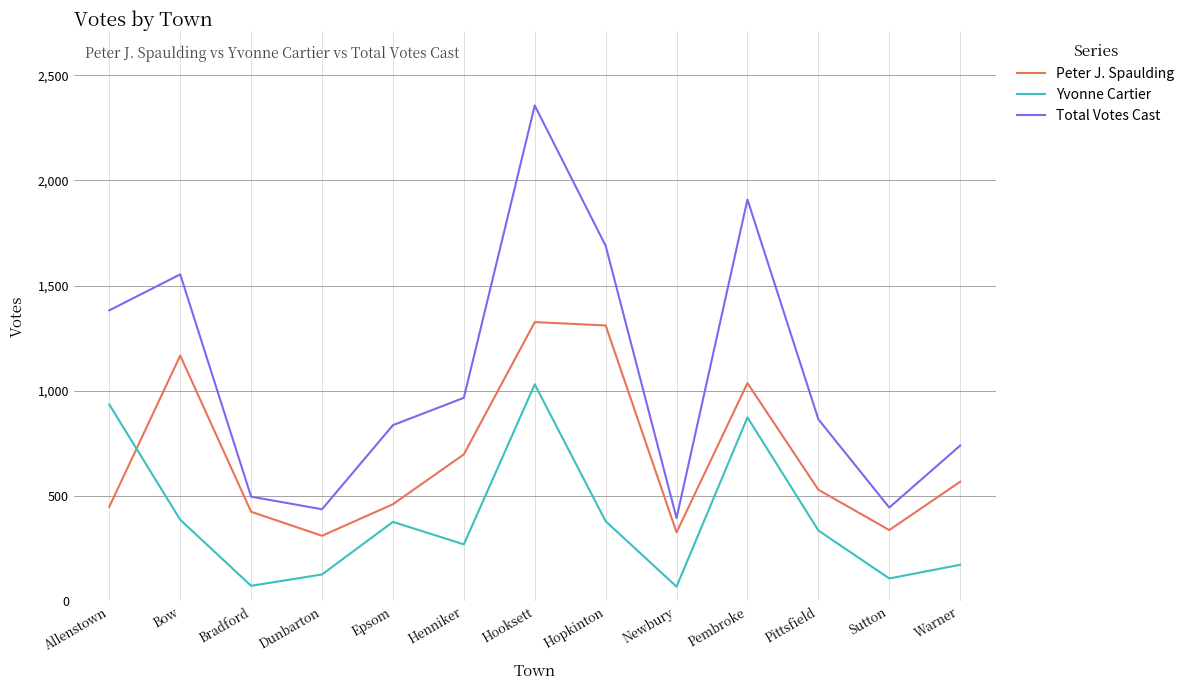

What are all the series names shown in the legend?

Peter J. Spaulding, Yvonne Cartier, Total Votes Cast